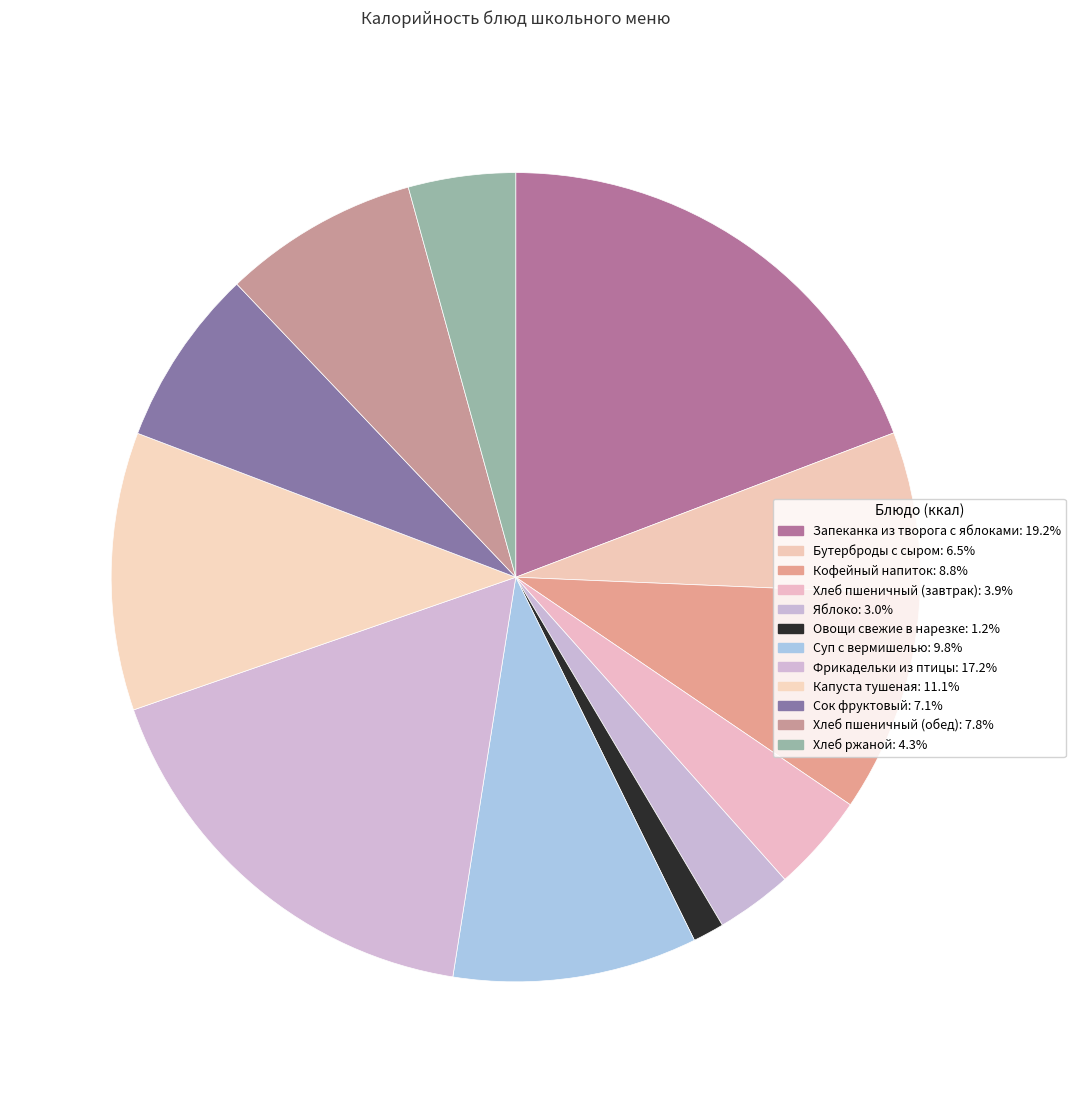

Is Хлеб пшеничный (завтрак) the majority of the pie?

No